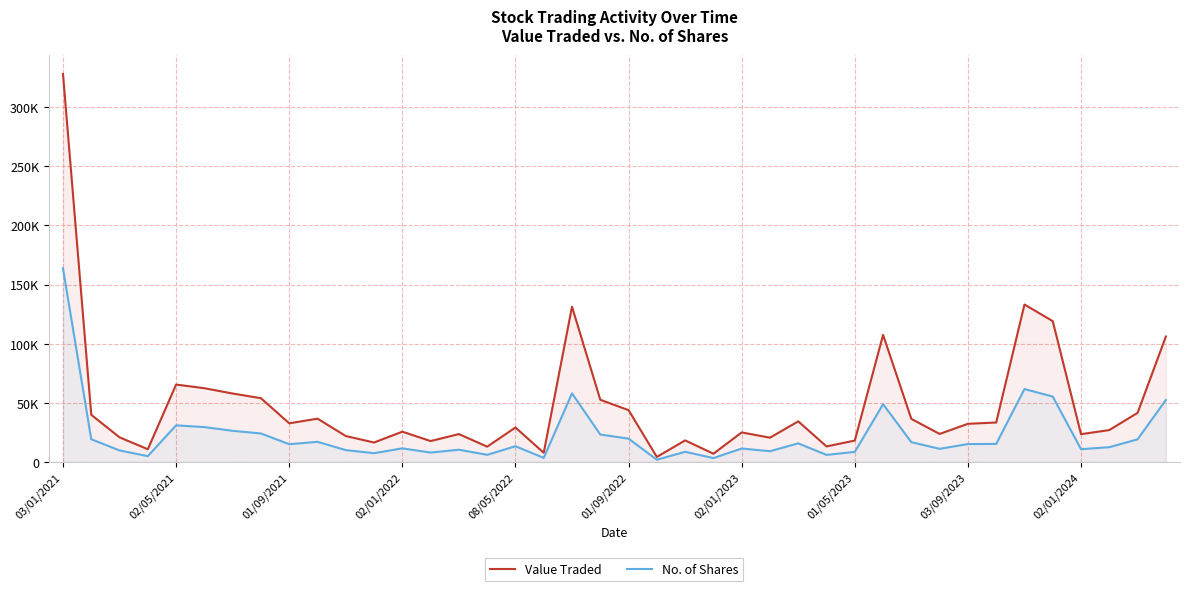

What position from the right is 02/01/2023?

16